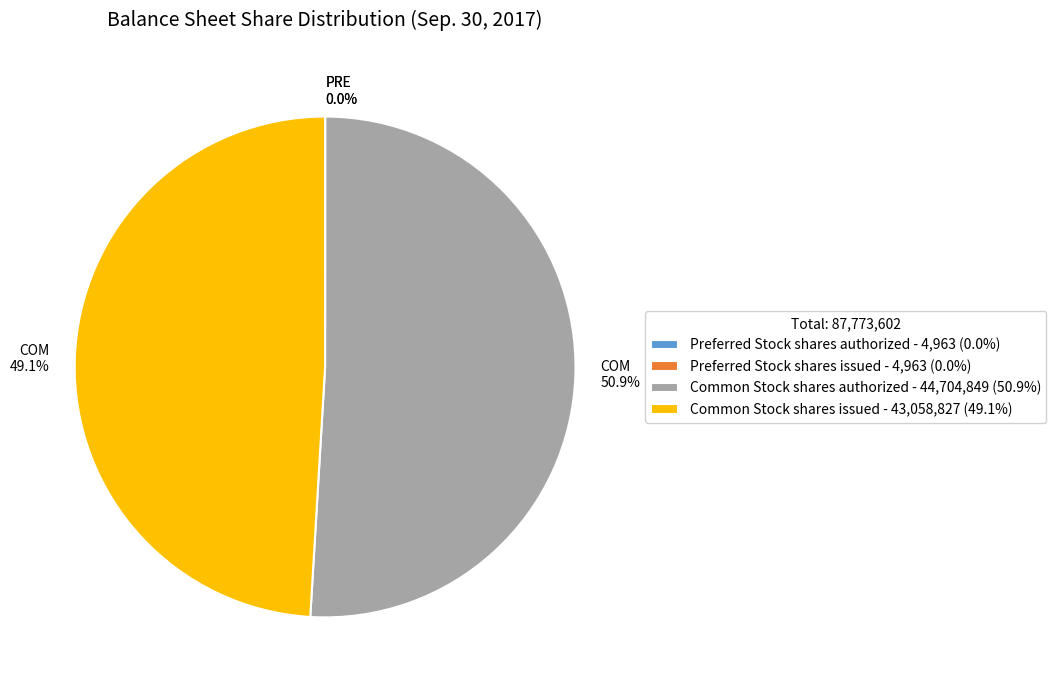

Does any single category account for the majority?

Yes